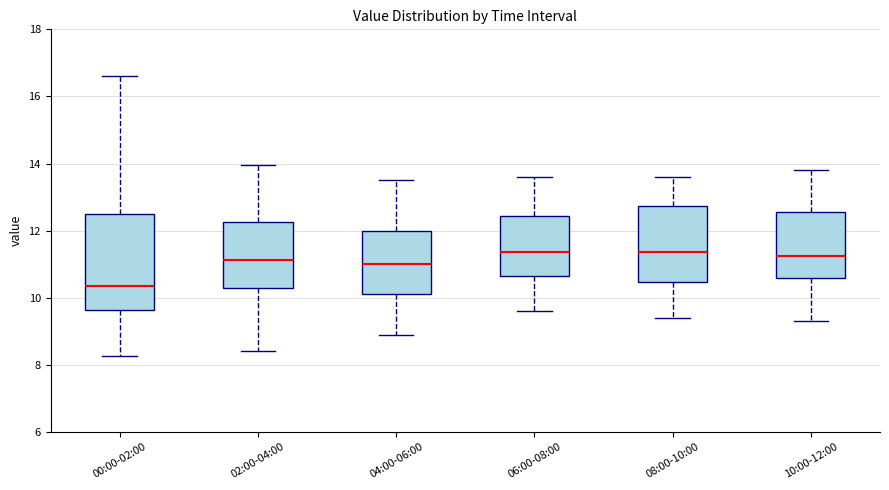

Where does the upper whisker of the box for 02:00-04:00 end on the y-axis? The values are not printed on the chart, so give them approximately, as read against the axis.

14.0